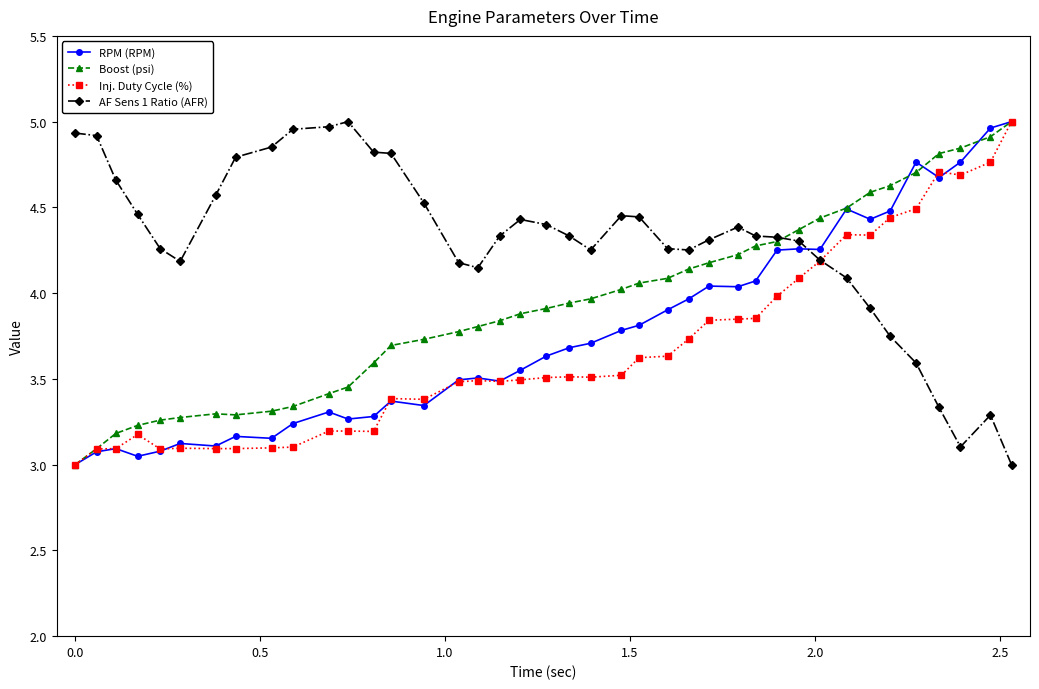

Rank the series by their average value, from highest to lowest.

AF Sens 1 Ratio (AFR), Boost (psi), RPM (RPM), Inj. Duty Cycle (%)